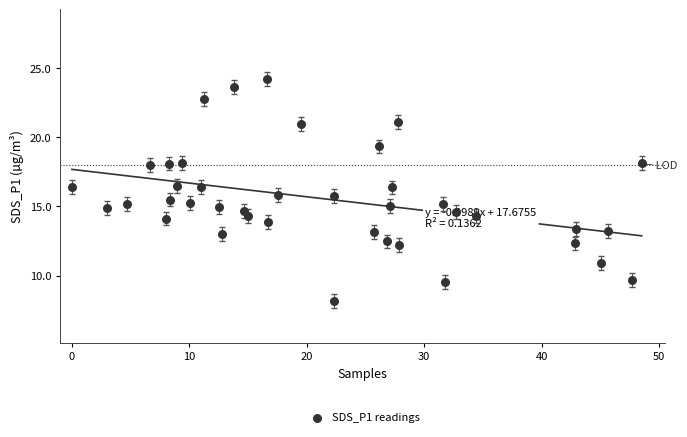

What is the range of X values (max minus min)?

48.5